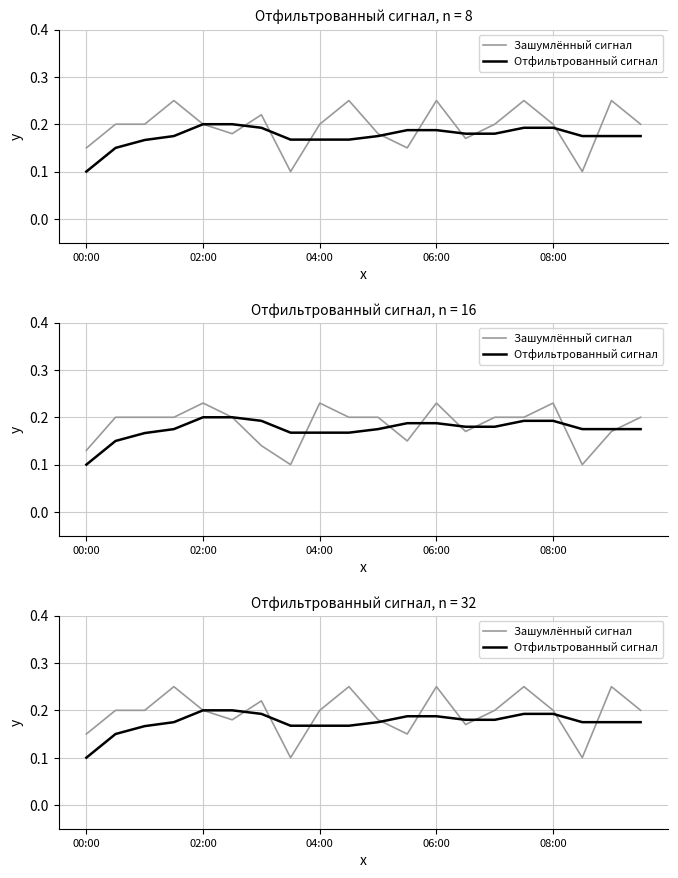

Count the Зашумлённый сигнал values in the range 0 to 1.

20